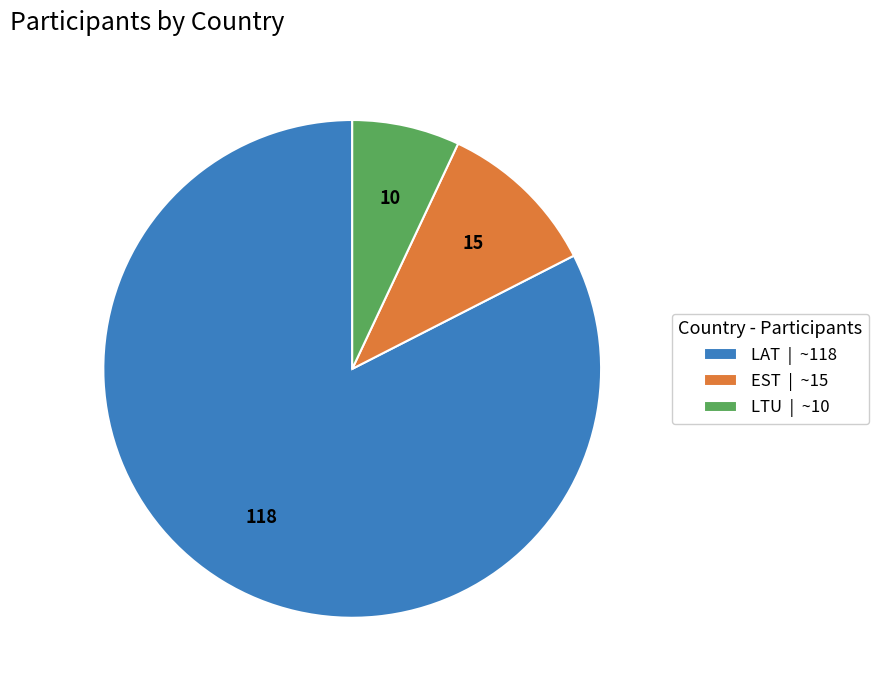

Do LAT | ~118 and LTU | ~10 together represent more than half of the pie?

Yes